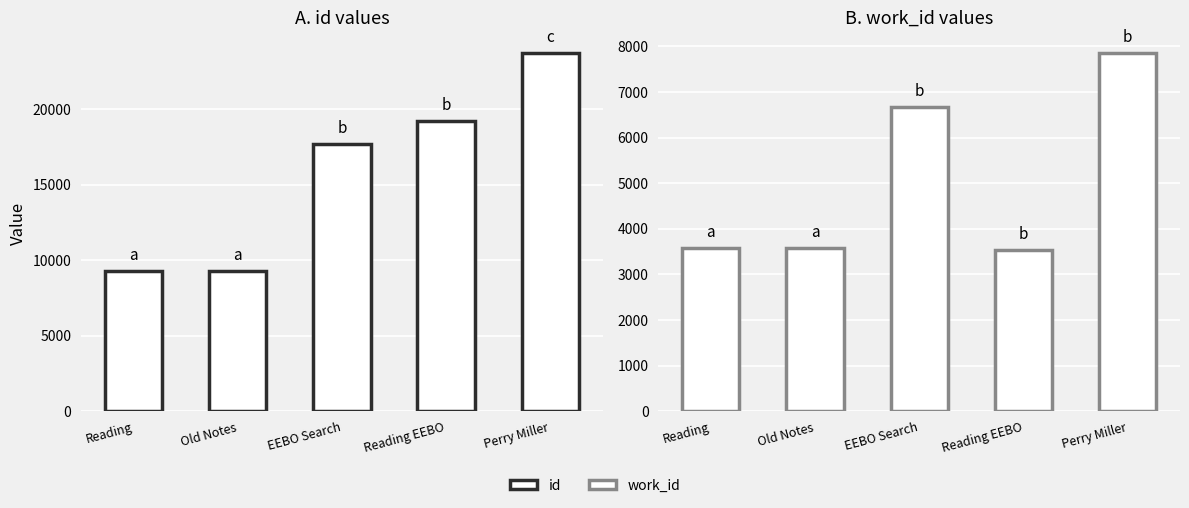

True or false: id has a value of 12986 at Reading.

False